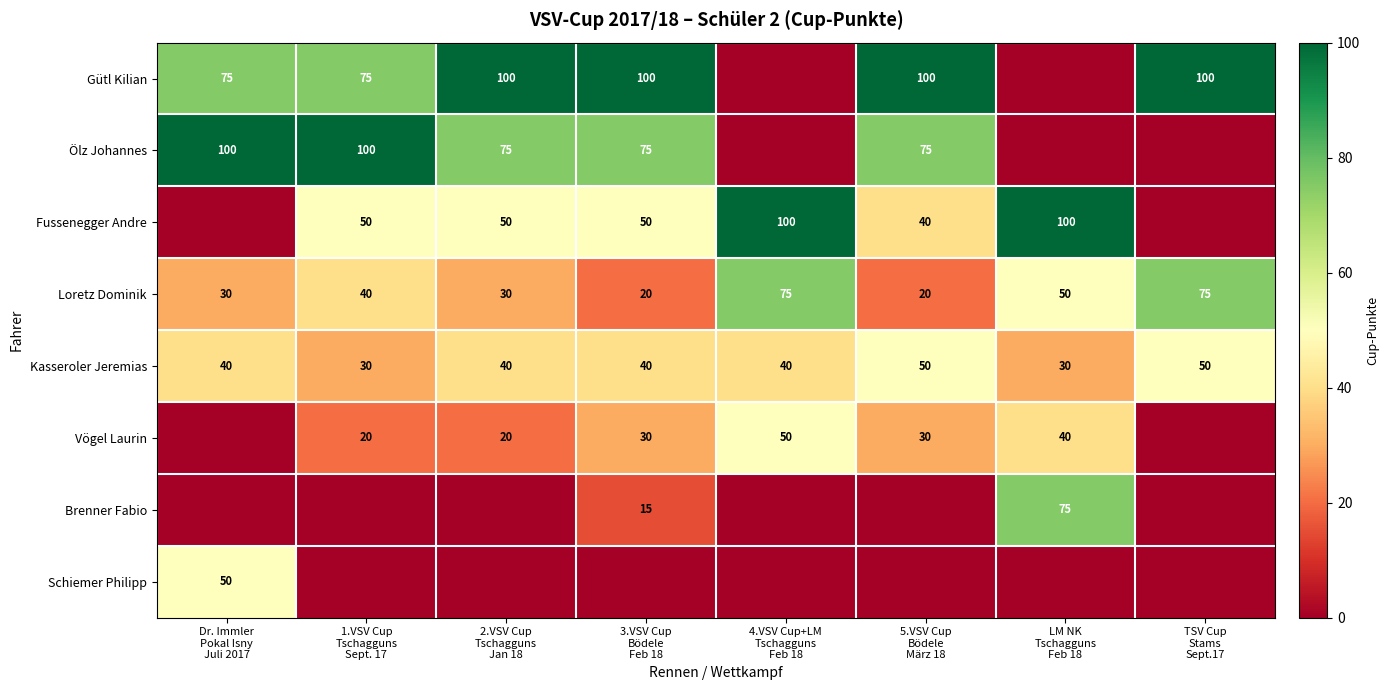

How many data points does each series have?

8